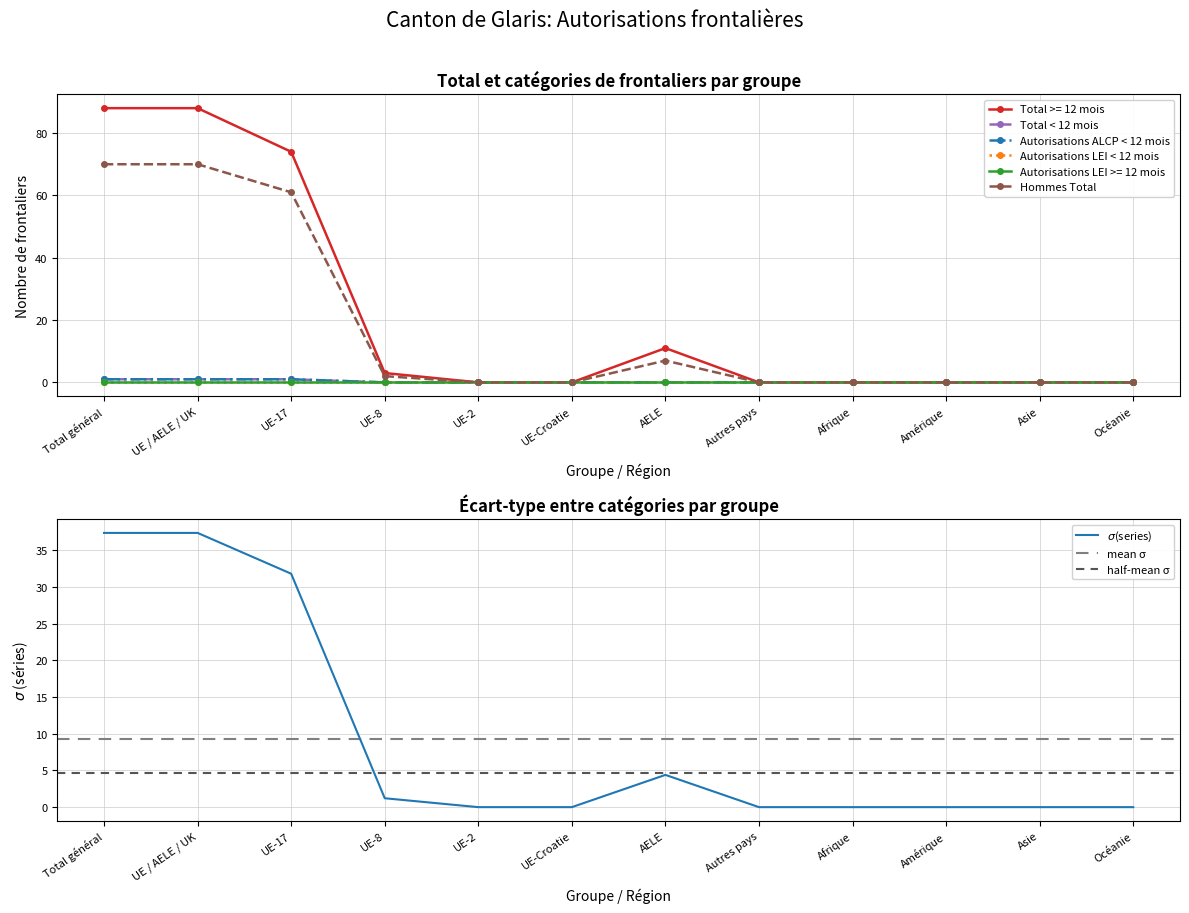

The Total < 12 mois series shows 0 at Afrique. True or false?

True